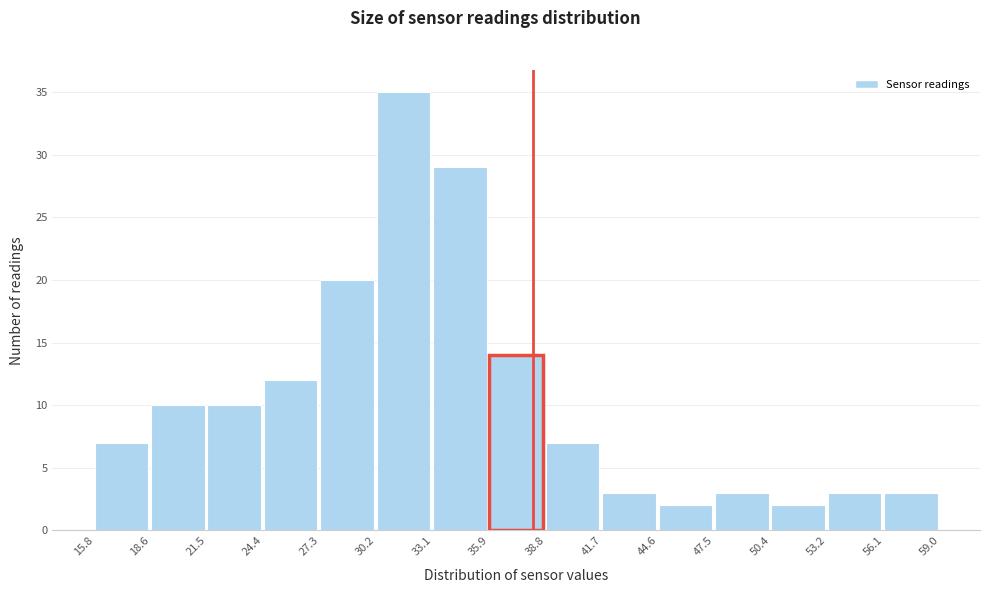

Reading left to right, transcribe this chart: for each bar, give the range it covers on the x-axis and its height. The values are not printed on the chart, so give them approximately, as read against the axis.

15.8 to 18.6: 7
18.6 to 21.5: 10
21.5 to 24.4: 10
24.4 to 27.3: 12
27.3 to 30.2: 20
30.2 to 33.1: 35
33.1 to 35.9: 29
35.9 to 38.8: 14
38.8 to 41.7: 7
41.7 to 44.6: 3
44.6 to 47.5: 2
47.5 to 50.4: 3
50.4 to 53.2: 2
53.2 to 56.1: 3
56.1 to 59.0: 3